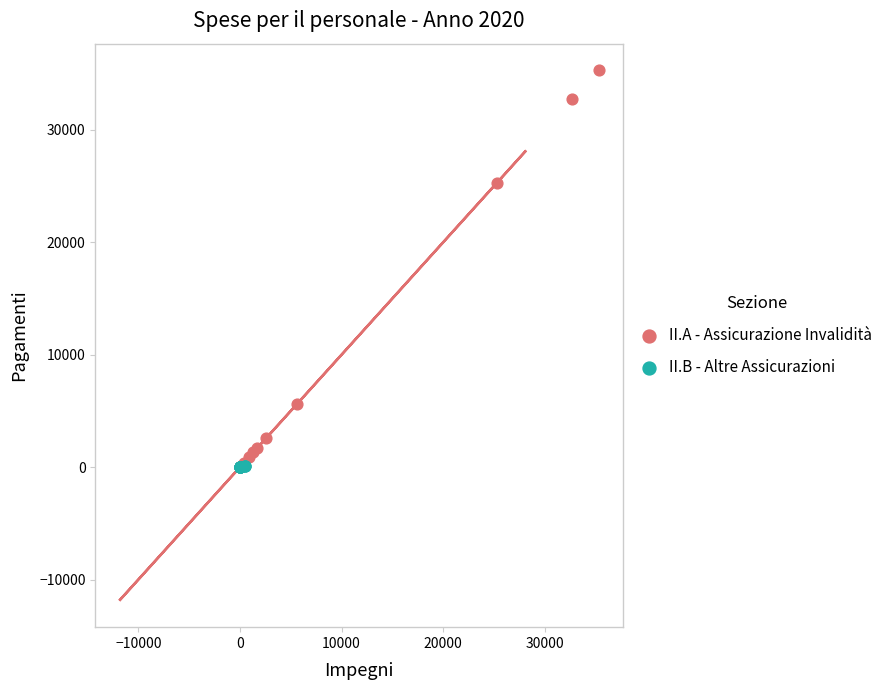

Which series reaches the maximum Y coordinate?

II.A - Assicurazione Invalidità